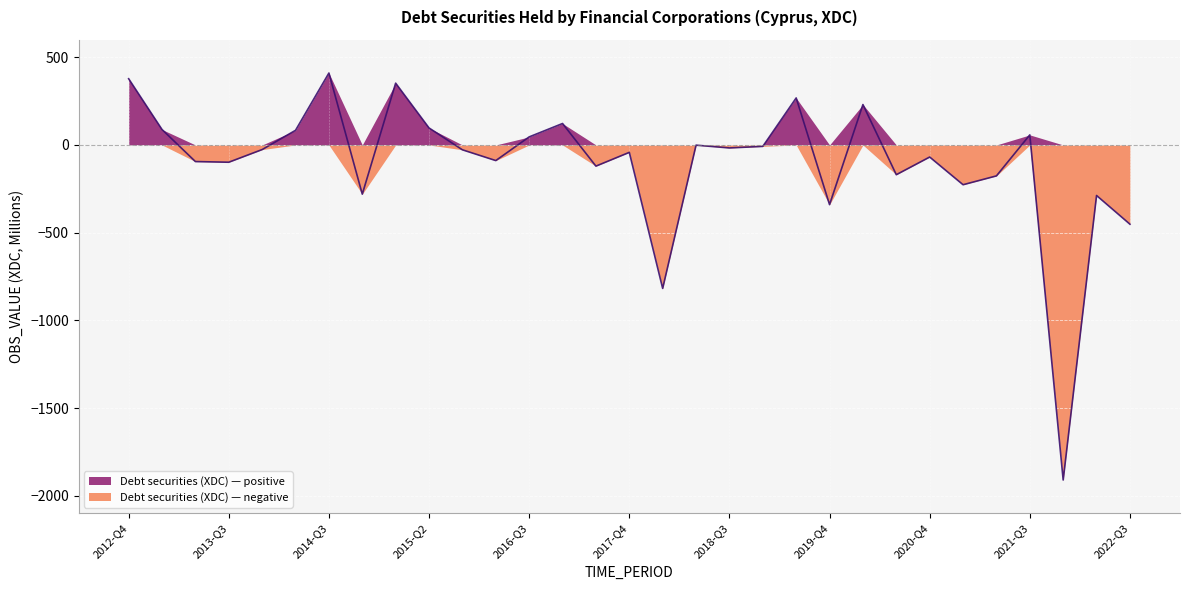

What is the difference between the second highest and second lowest values?

1195.5